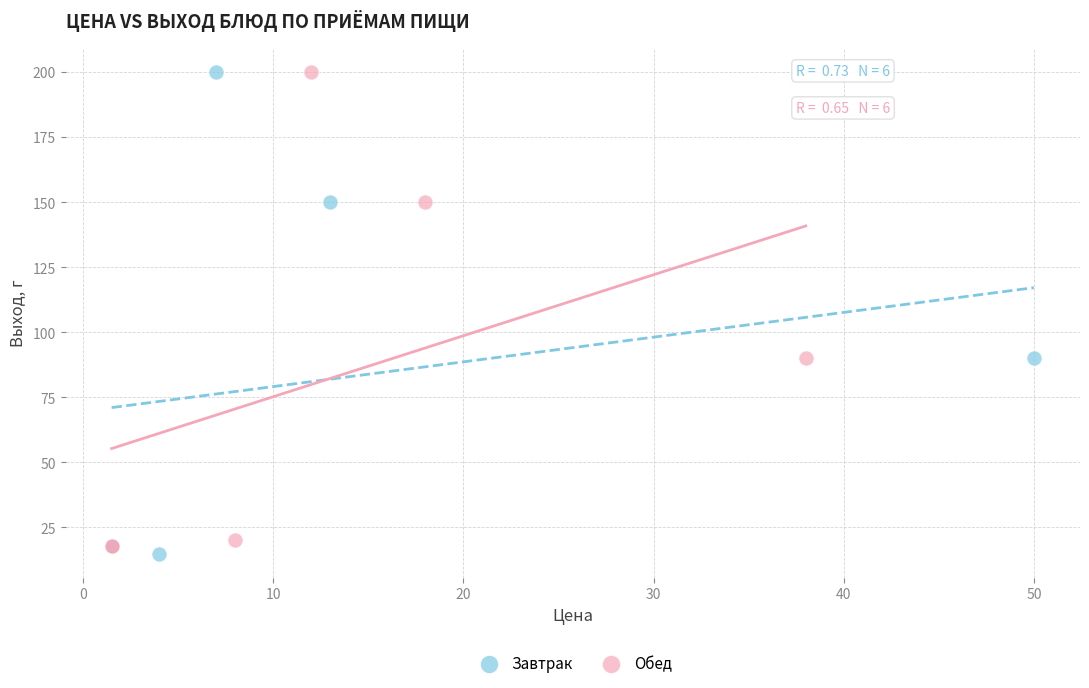

Which series has the largest Y range (max minus min)?

Завтрак